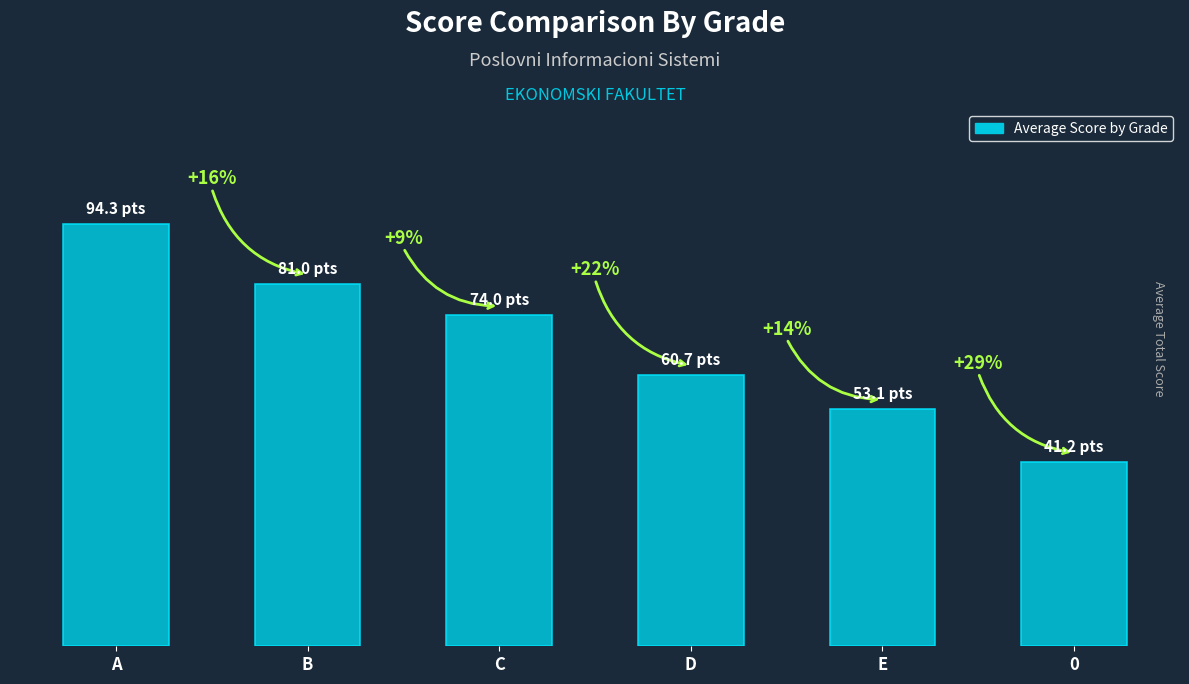

Does the chart contain any negative values?

No